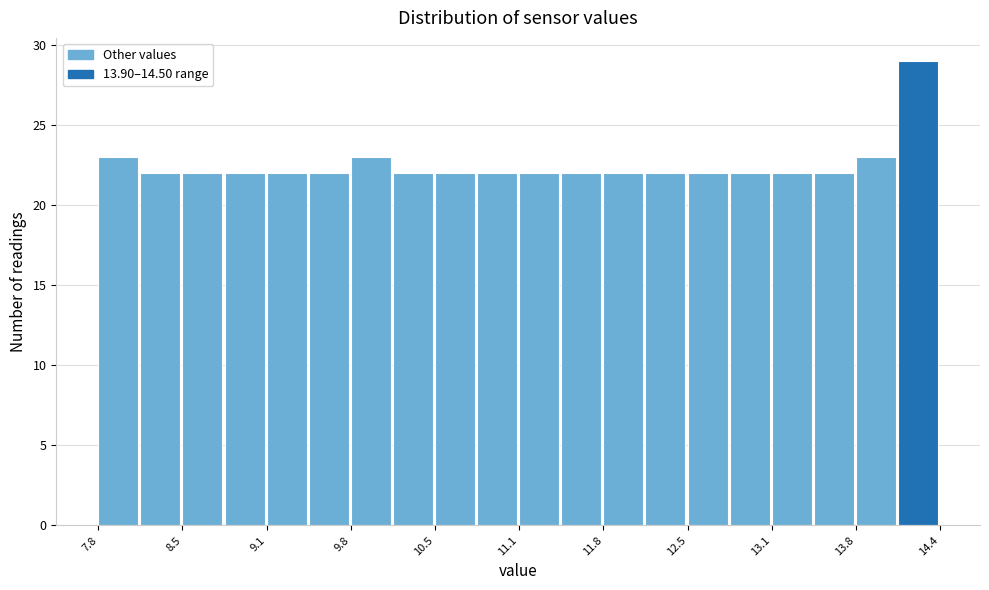

Around what value on the x-axis is the tallest bar? Give the approximate position of its centre, as read against the axis.

14.3